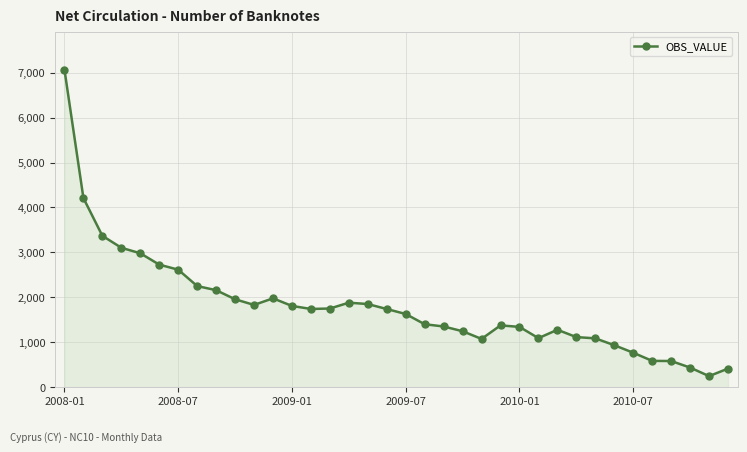

What is the value of the 18th point from the left?

1739.3